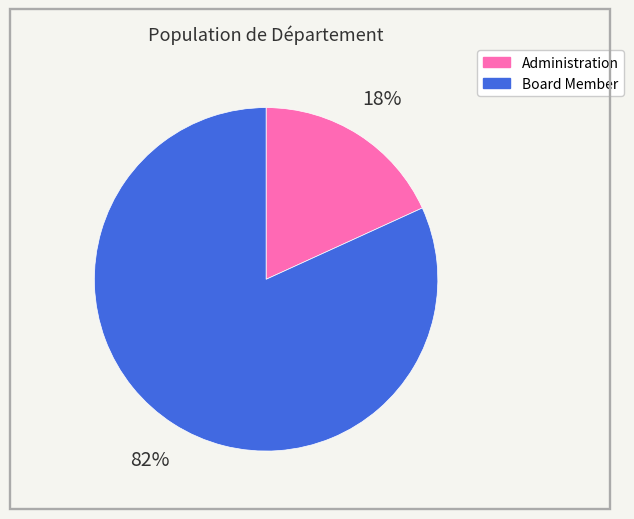

What is the ratio of the value at Administration to the value at Board Member?

0.2